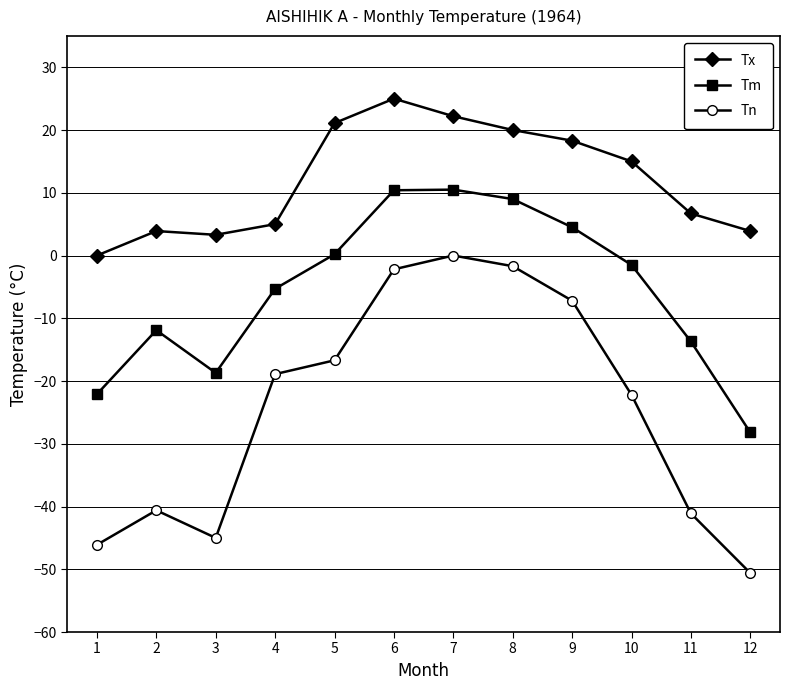

How many interior local valleys does the Tn series have?

1